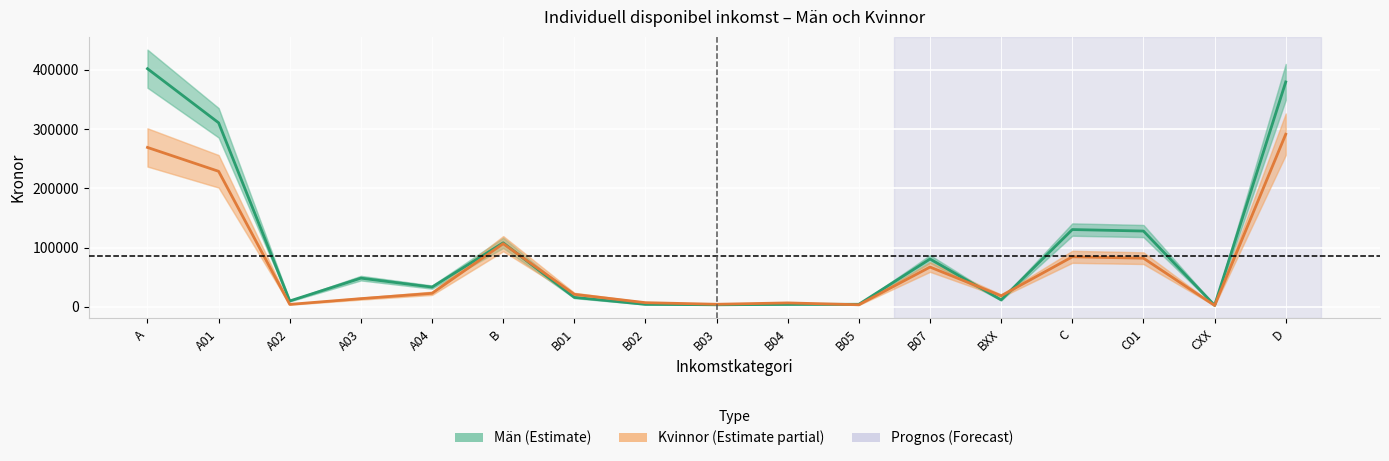

Count the number of data series in this chart.

2